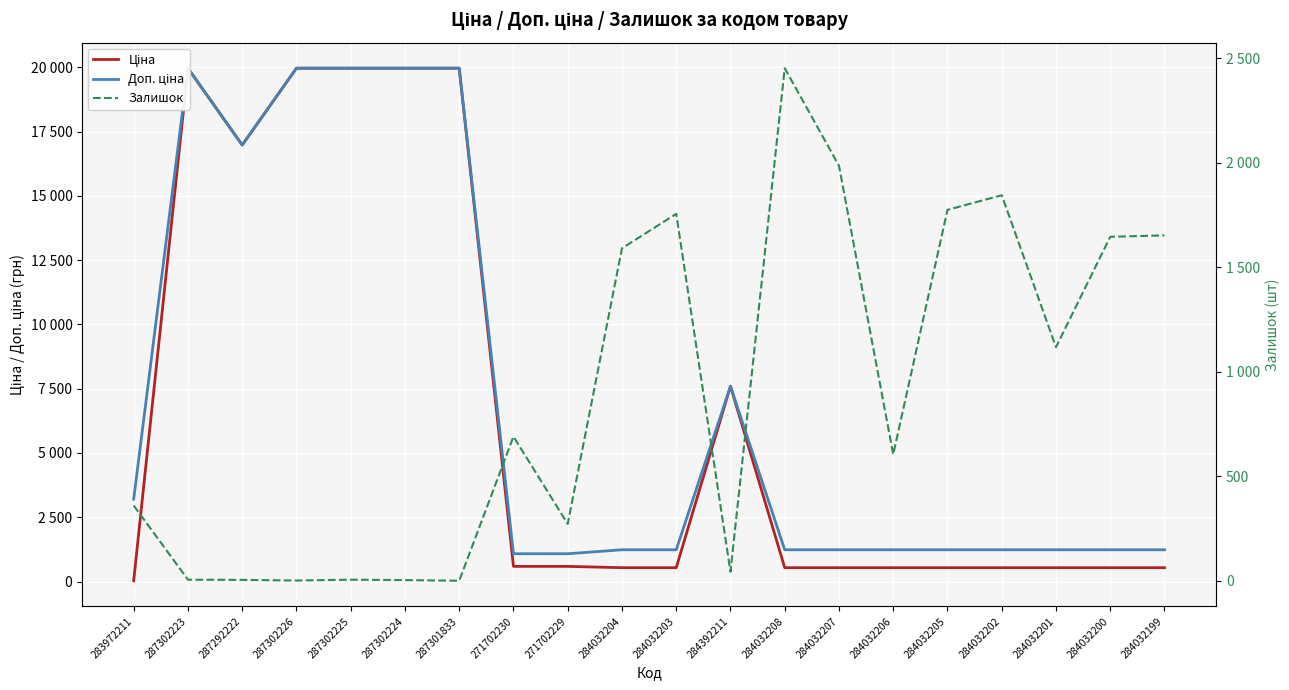

Reading left to right, extract all data points from this chart.

Ціна: 32.0	19964.2	16976.3	19964.2	19964.2	19964.2	19964.2	589.9	589.9	539.0	539.0	7596.5	539.0	539.0	539.0	539.0	539.0	539.0	539.0	539.0
Доп. ціна: 3205.0	19964.2	16976.3	19964.2	19964.2	19964.2	19964.2	1081.7	1081.7	1235.4	1235.4	7596.5	1235.4	1235.4	1235.4	1235.4	1235.4	1235.4	1235.4	1235.4
Залишок: 360.0	5.0	4.0	1.0	5.0	3.0	0.0	690.0	272.0	1591.0	1756.0	43.0	2453.0	1986.0	605.0	1775.0	1845.0	1118.0	1646.0	1653.0